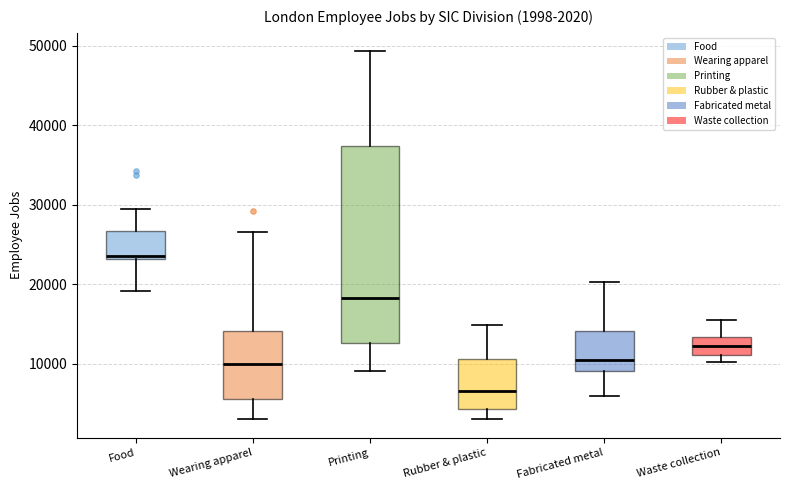

Comparing the boxes themselves (not the whiskers), which one is the tallest?

Printing